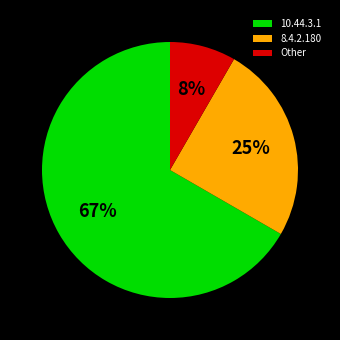

What is the smallest slice in the pie chart?

Other